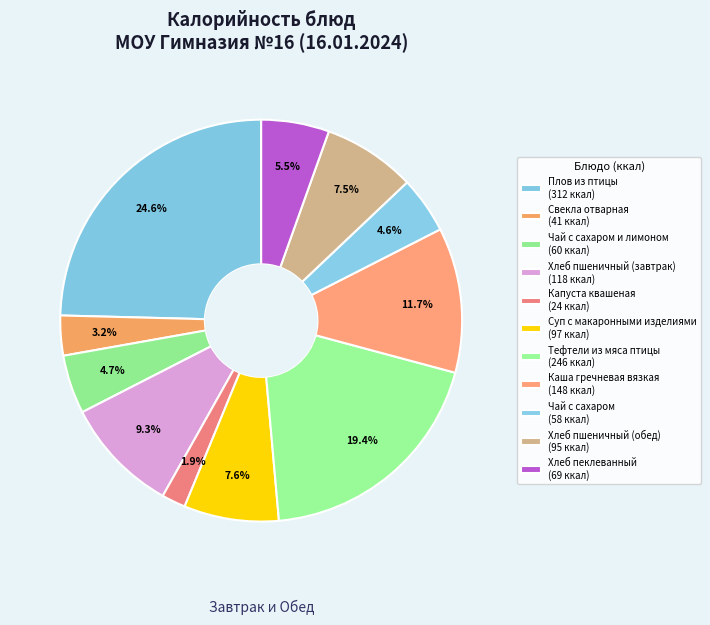

How many segments does this pie chart have?

11